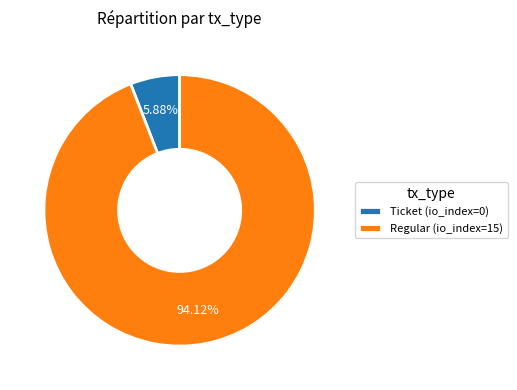

What portion of the pie excludes Ticket?

94.1%